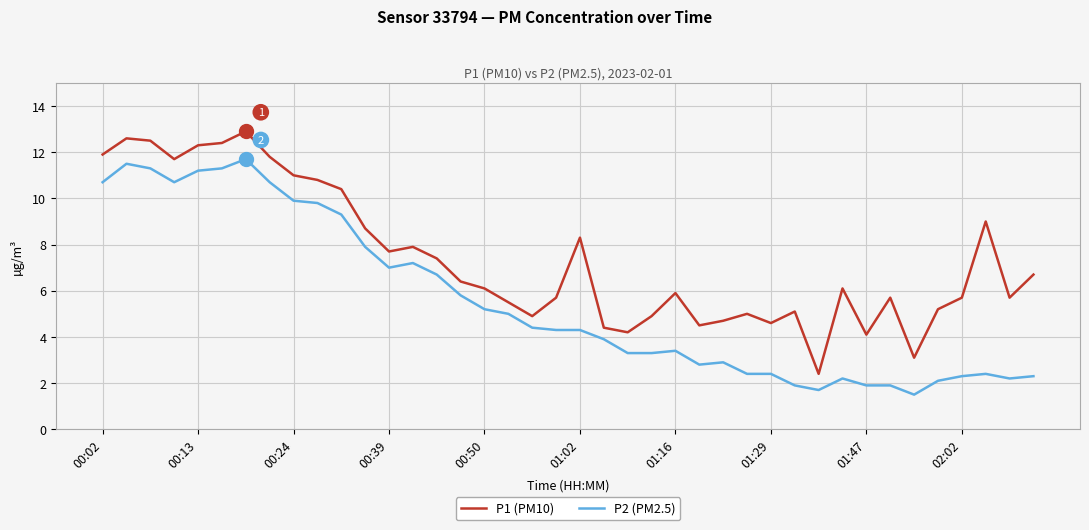

True or false: P1 (PM10) and P2 (PM2.5) intersect in this chart.

False